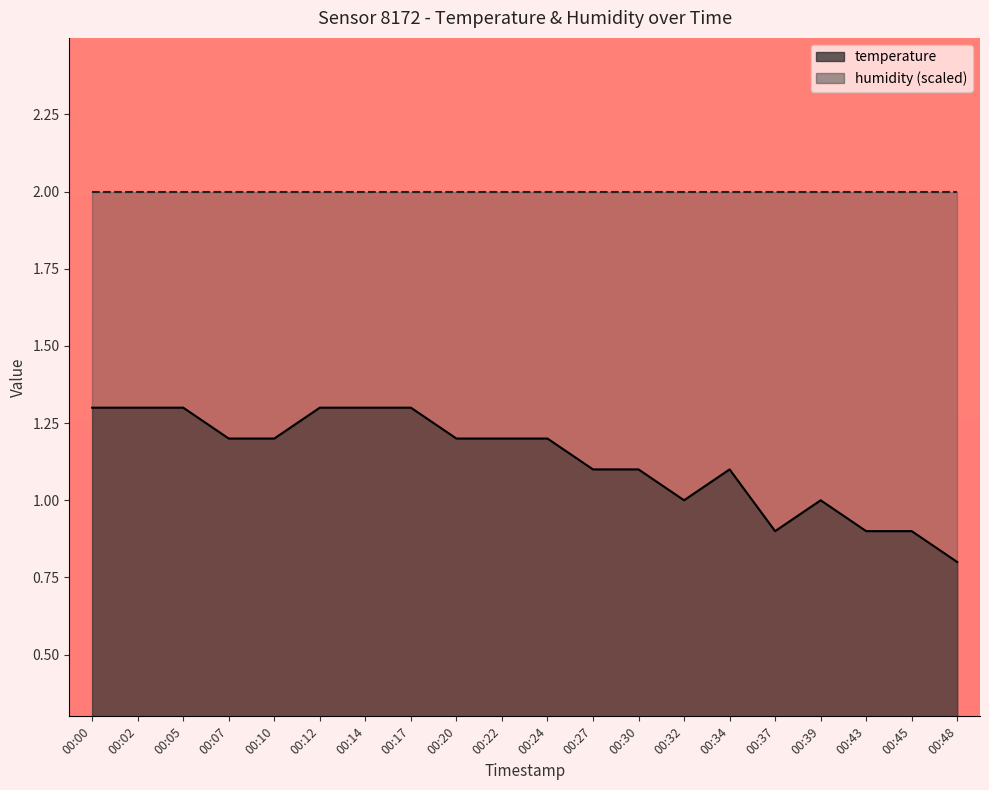

List the labels in order of value, smallest first.

00:48, 00:37, 00:43, 00:45, 00:32, 00:39, 00:27, 00:30, 00:34, 00:07, 00:10, 00:20, 00:22, 00:24, 00:00, 00:02, 00:05, 00:12, 00:14, 00:17